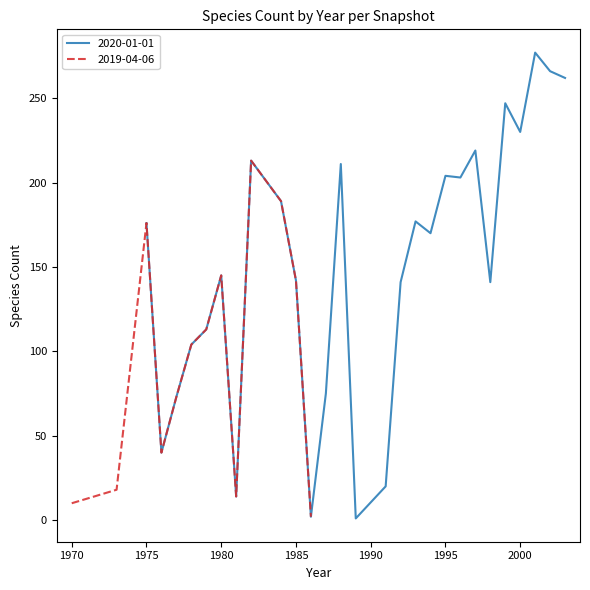

Where is the first local minimum?

1976